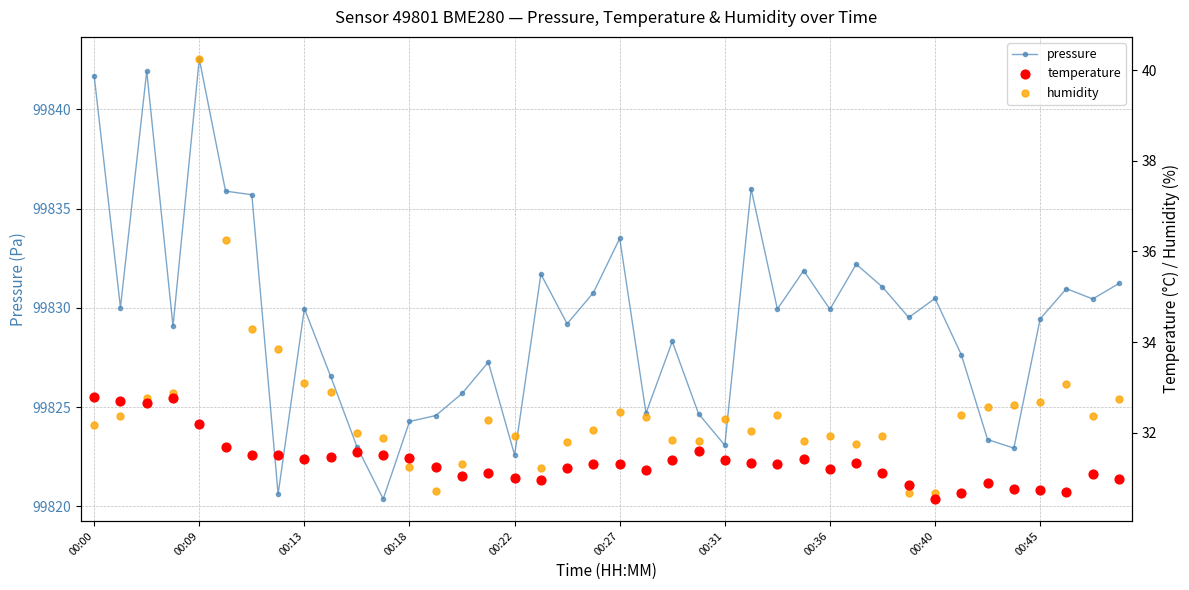

At how many categories does at least one series exceed 91491?

40